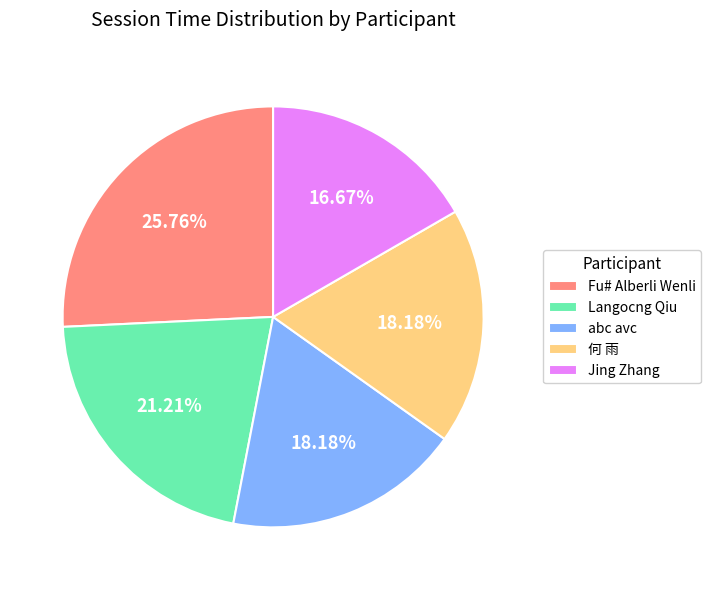

Count the number of slices in the pie.

5